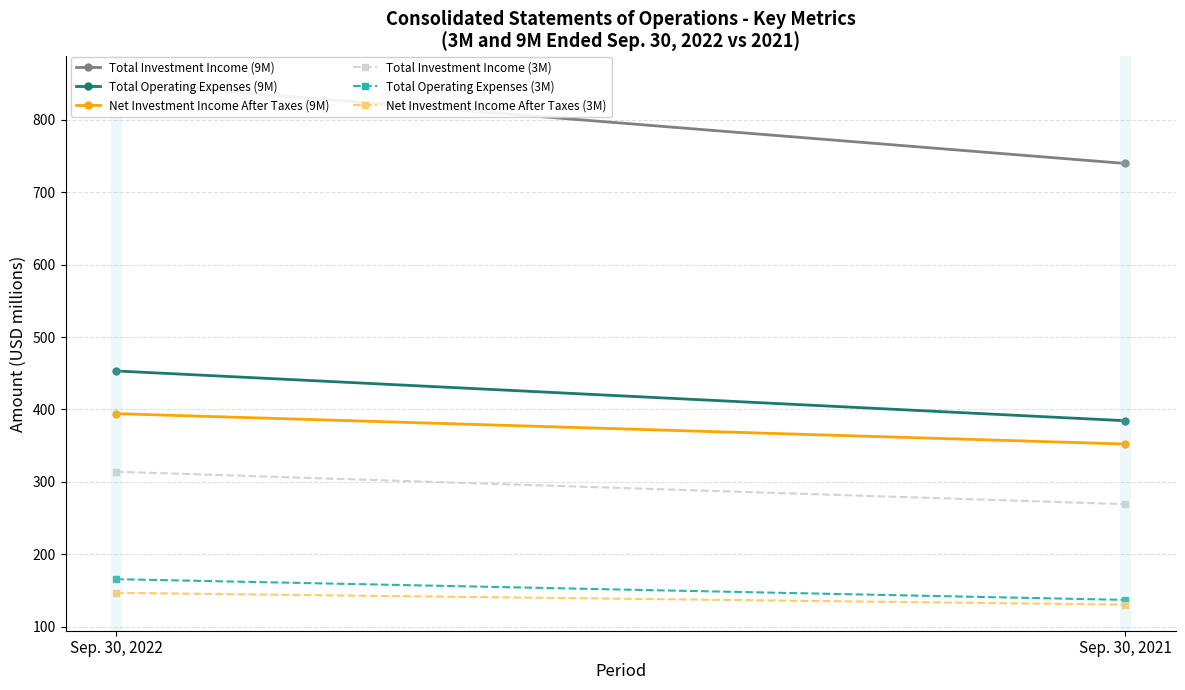

How many data points in Total Operating Expenses (3M) are less than 165?

1